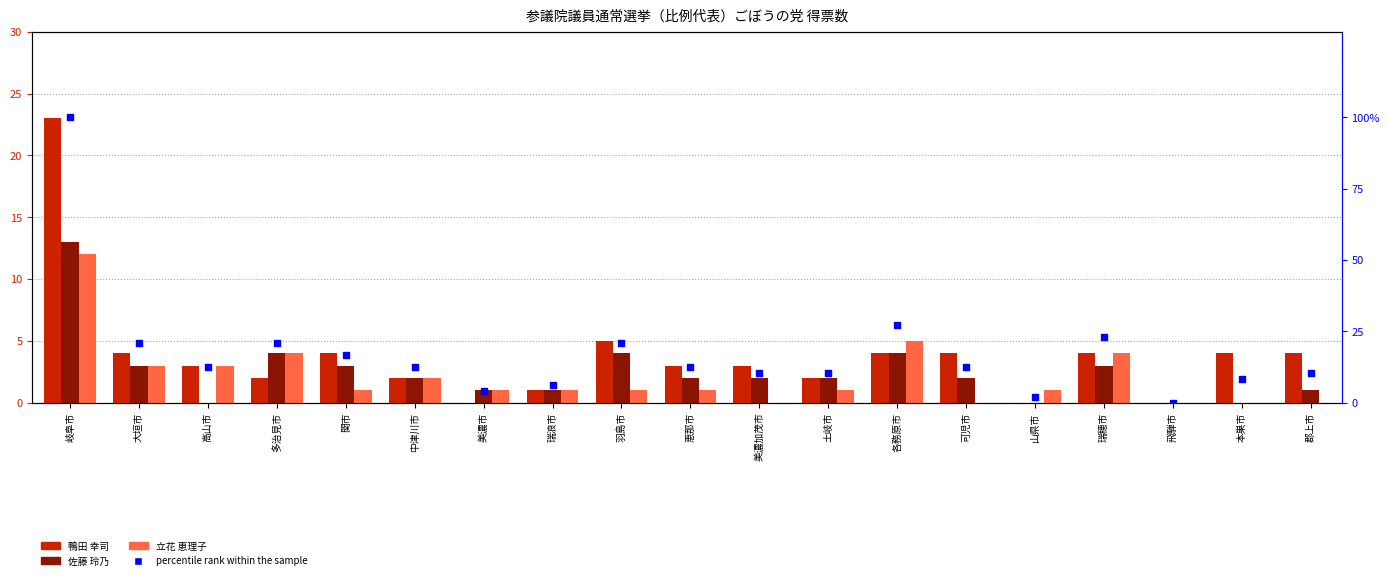

At which category is the sum across all series the highest?

岐阜市